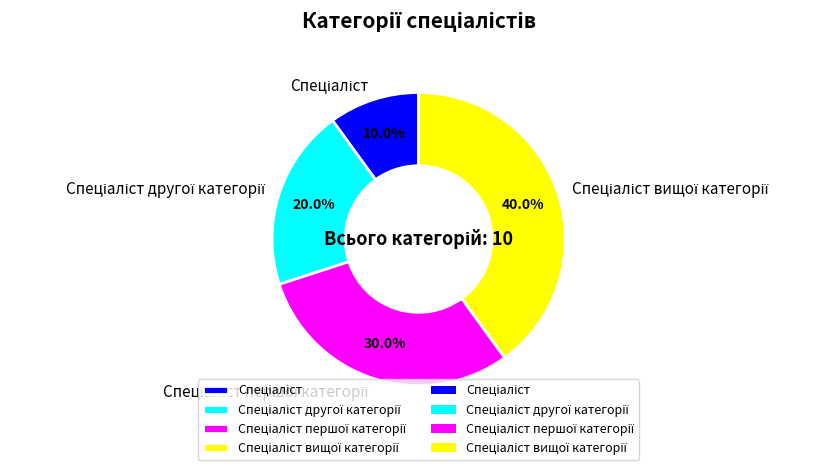

Count the number of slices in the pie.

4